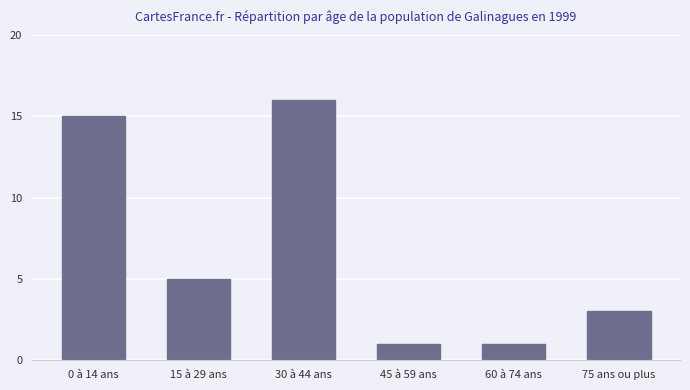

True or false: the data shows 2 at 60 à 74 ans.

False